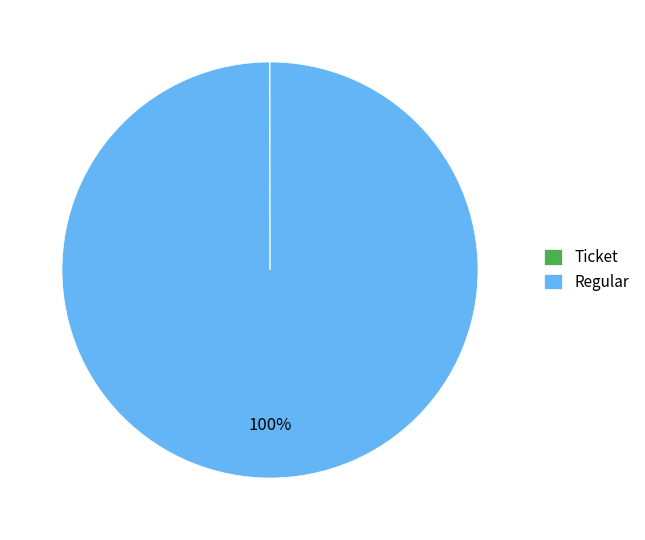

To the nearest percent, what is the difference between the largest and smallest slice percentages?

100%